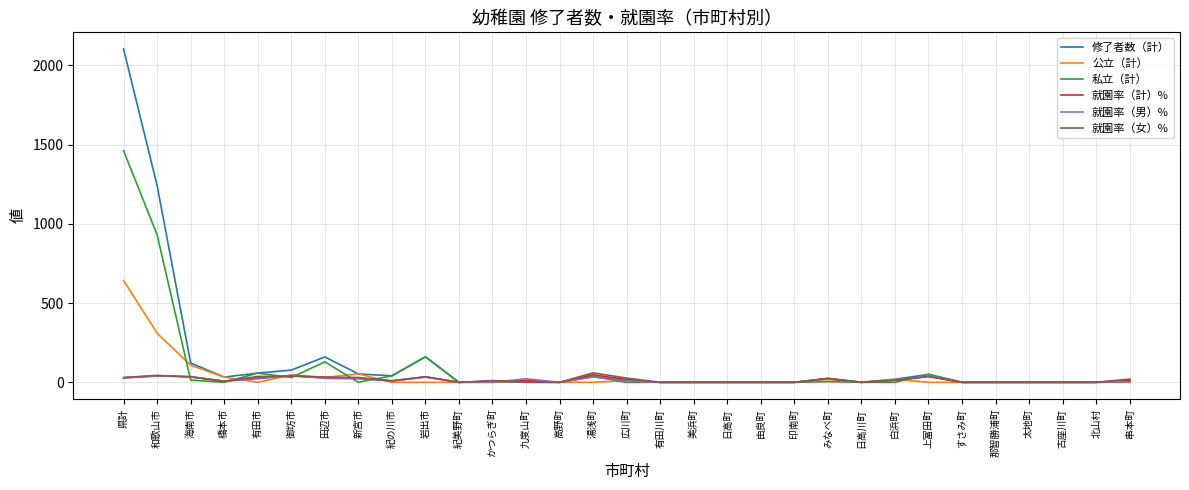

Which label corresponds to the largest value in the chart?

県計